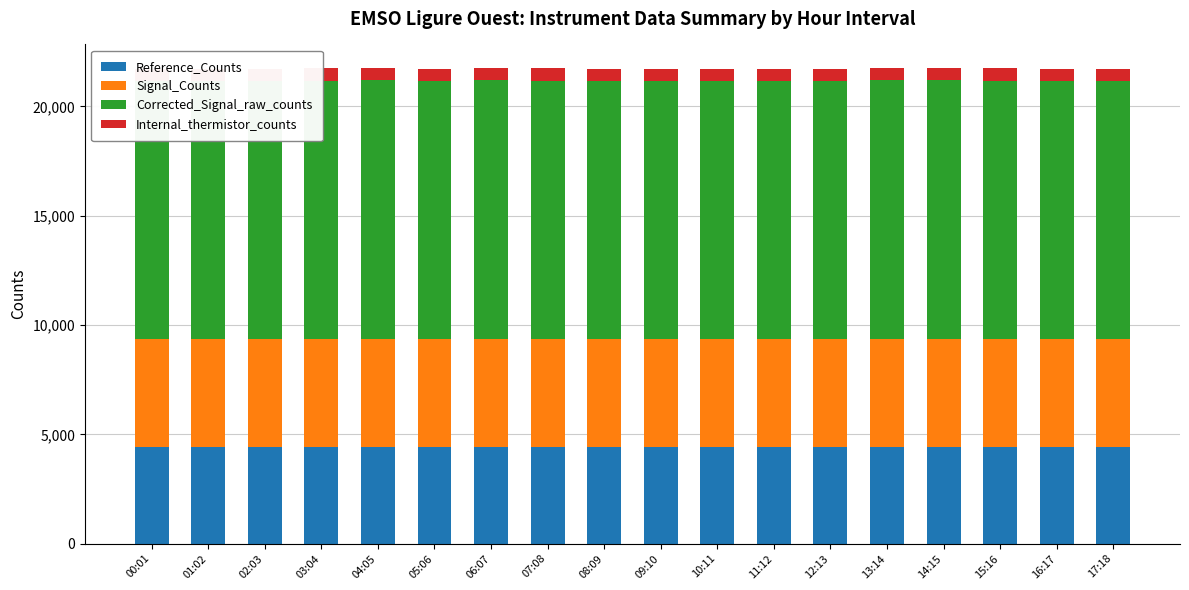

Which series has the largest range (max minus min)?

Corrected_Signal_raw_counts